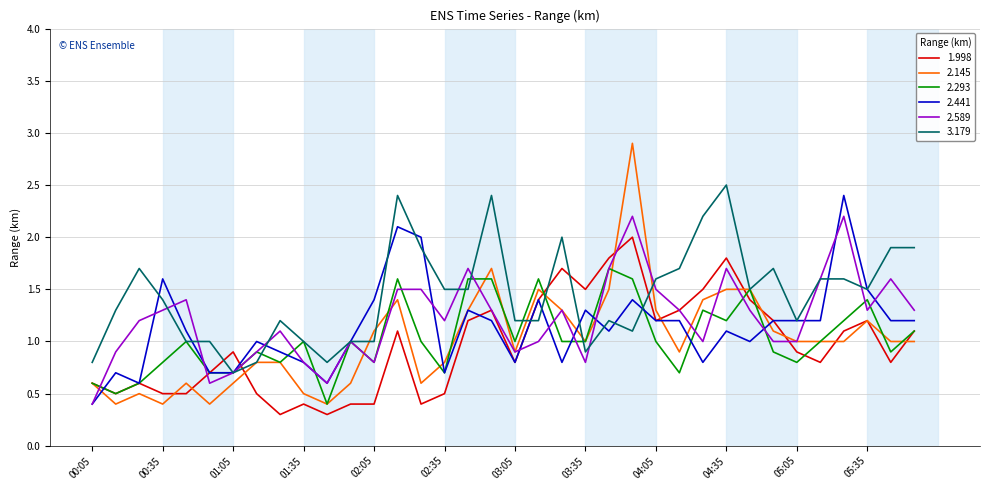

What are all the series names shown in the legend?

1.998, 2.145, 2.293, 2.441, 2.589, 3.179